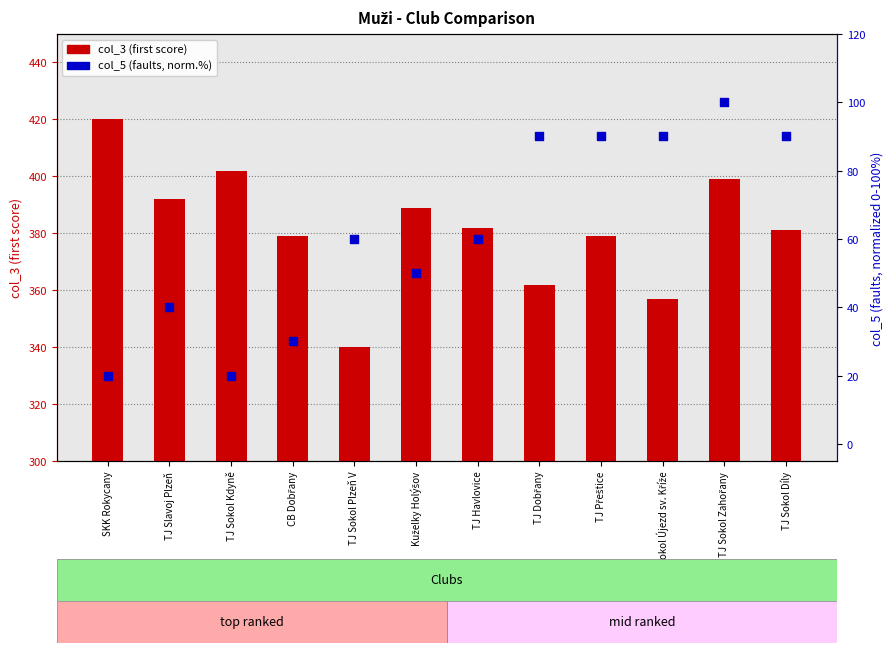

Which series has the widest spread of Y values?

col_3 (first score)